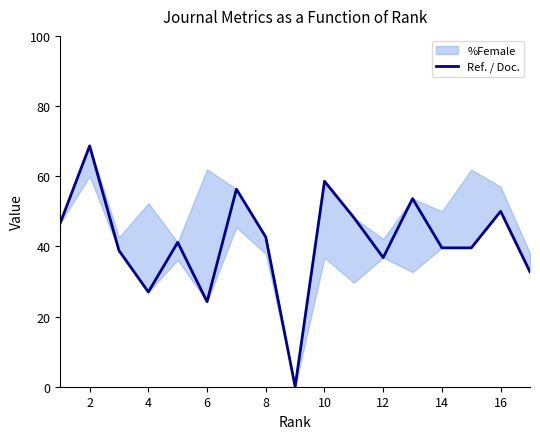

Reading left to right, transcribe all the data shown in this chart.

46.7	68.7	38.8	27.0	41.1	24.2	56.3	42.7	0.0	58.6	48.2	36.8	53.6	39.6	39.6	50.0	32.7